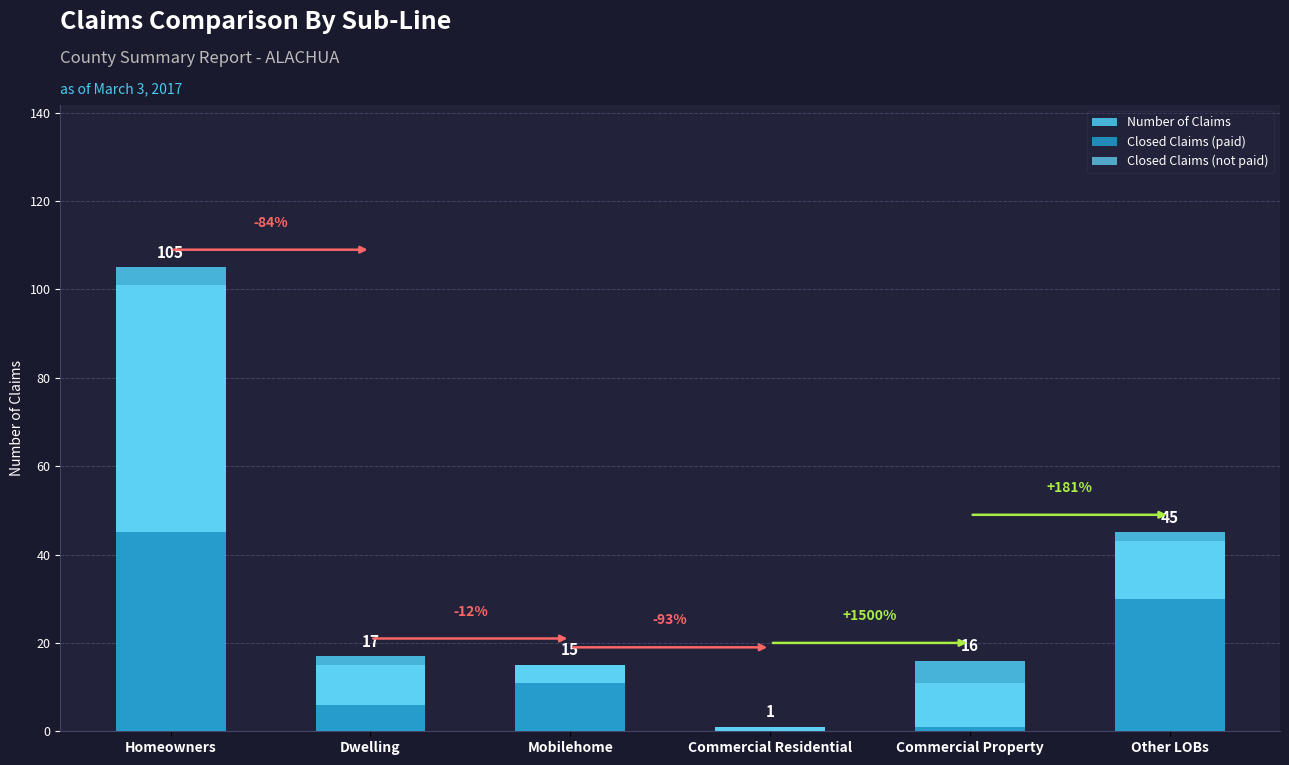

What is the highest value of the Closed Claims (paid) series?

45